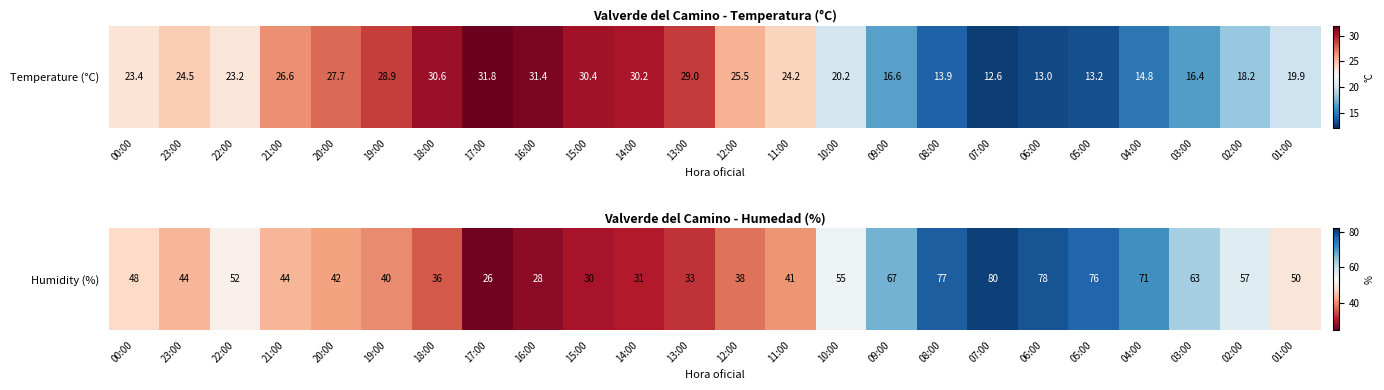

Reading left to right, list all the values displayed in this chart.

00:00=48	23:00=44	22:00=52	21:00=44	20:00=42	19:00=40	18:00=36	17:00=26	16:00=28	15:00=30	14:00=31	13:00=33	12:00=38	11:00=41	10:00=55	09:00=67	08:00=77	07:00=80	06:00=78	05:00=76	04:00=71	03:00=63	02:00=57	01:00=50